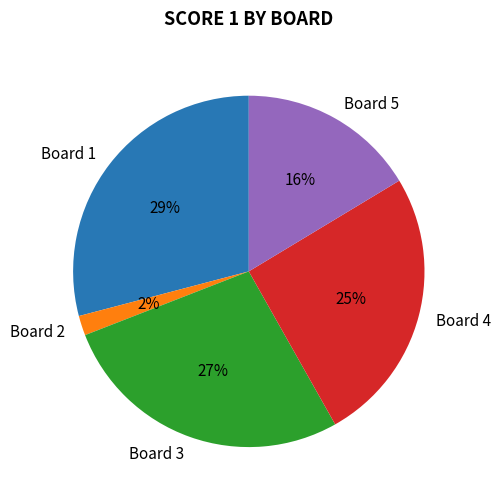

What percentage is the Board 4 slice, to the nearest percent?

25%